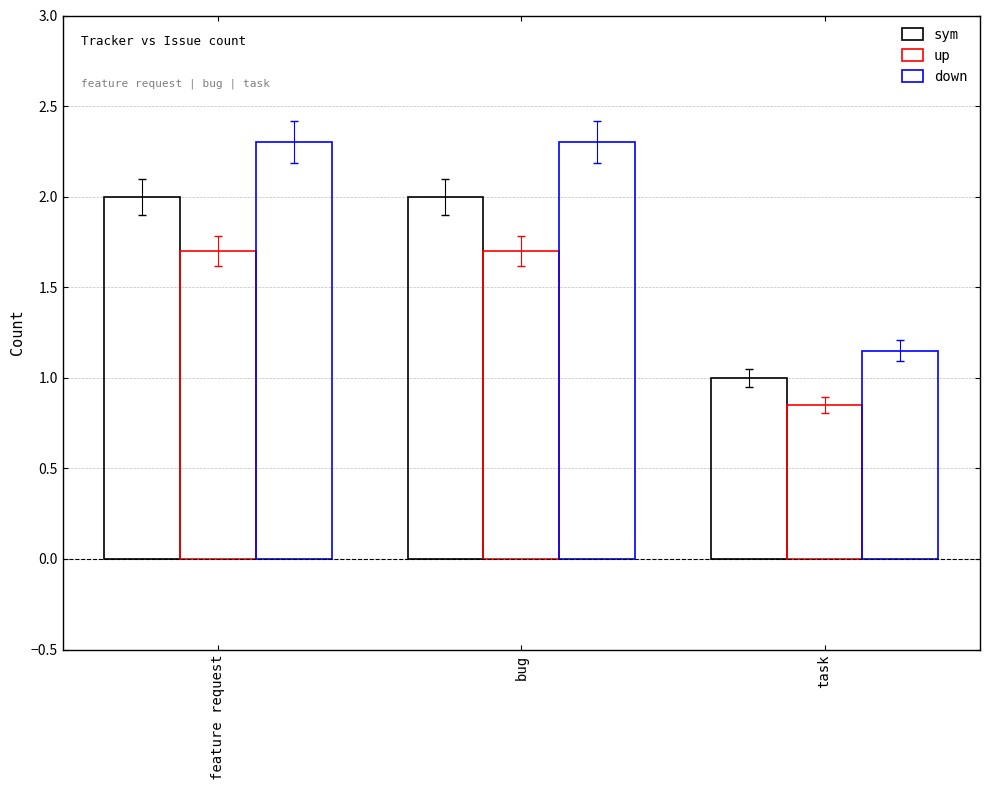

Are the bars horizontal?

No